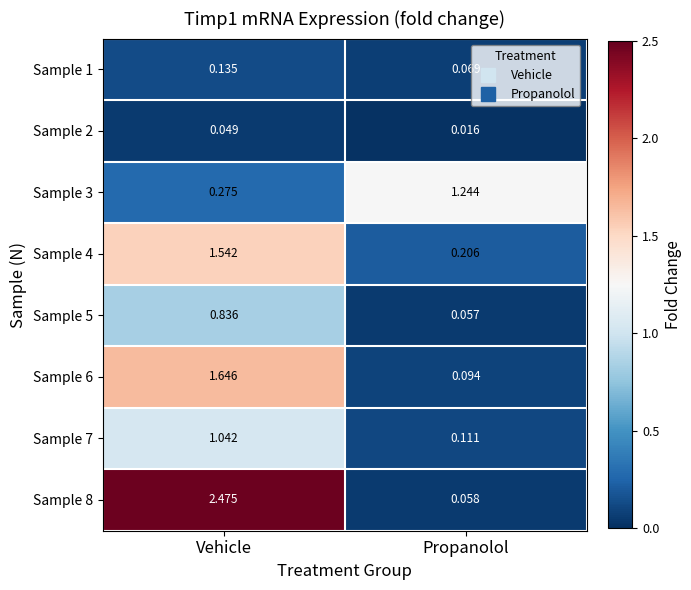

At which label does Sample 1 reach its peak?

Vehicle